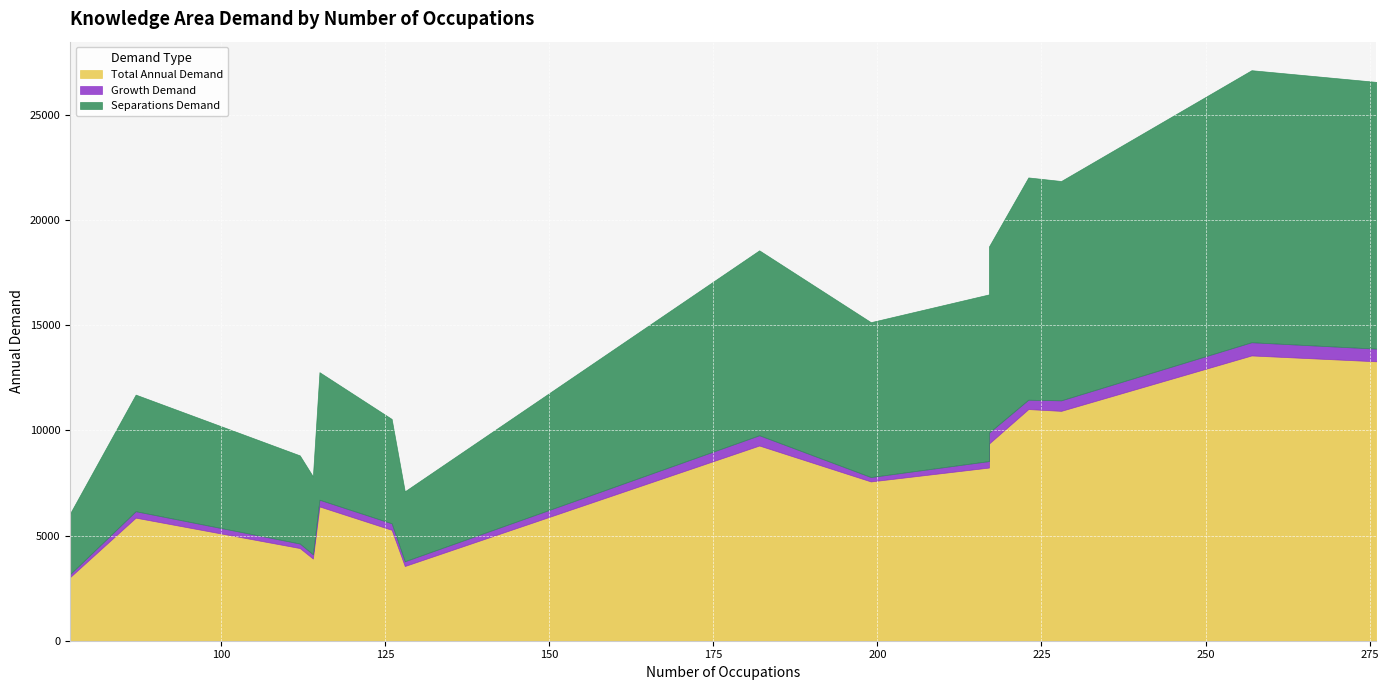

How many data points in Separations Demand are above 7360?

7